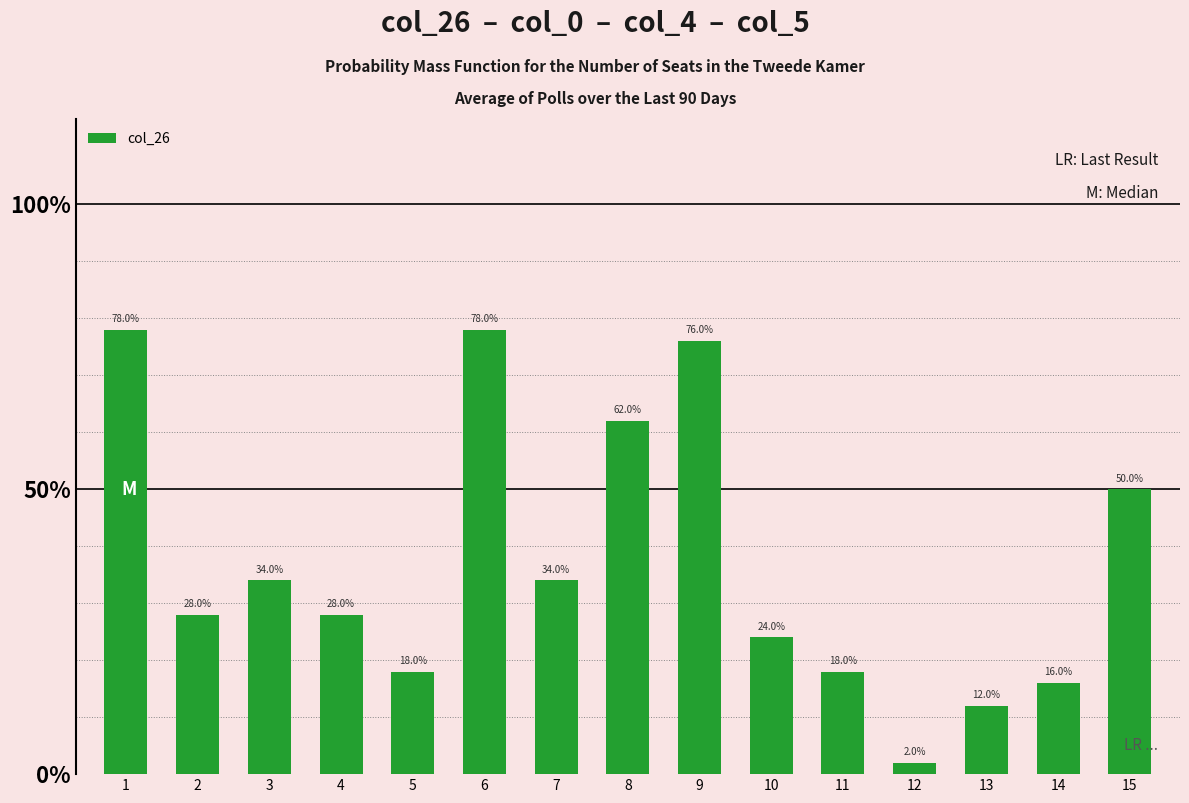

Which label corresponds to the smallest value in the chart?

12